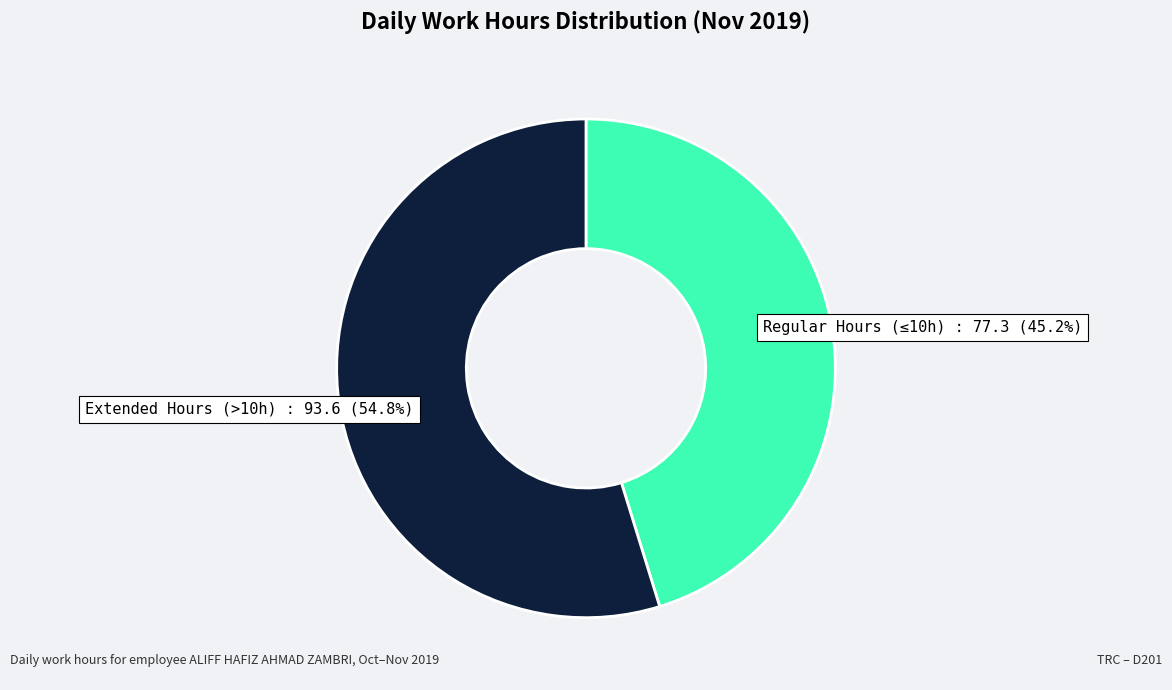

Between Regular Hours (≤10h) and Extended Hours (>10h), which is larger?

Extended Hours (>10h)